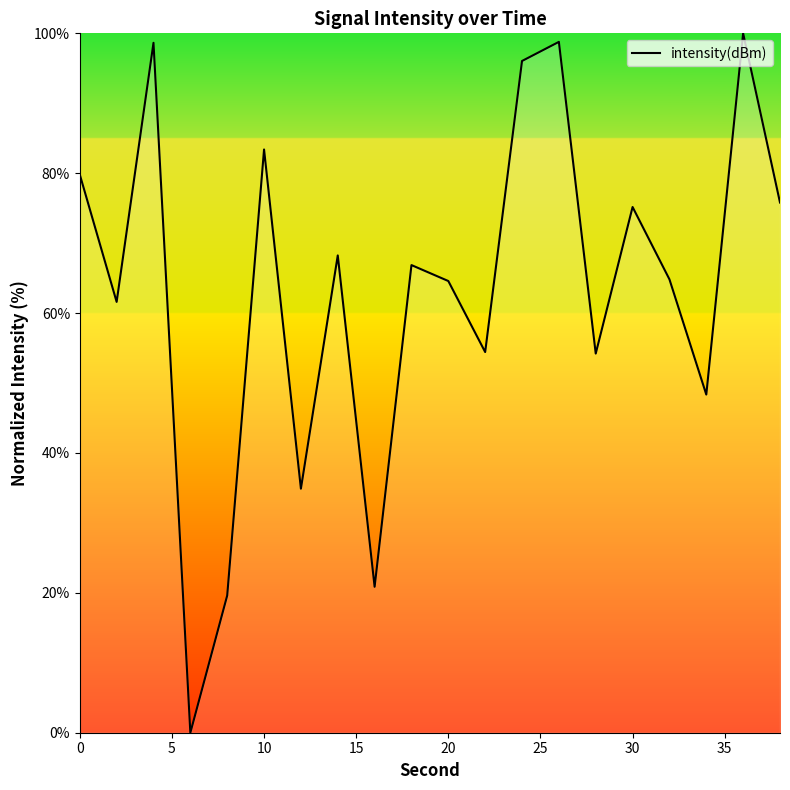

What is the maximum value shown in the chart?

100.0